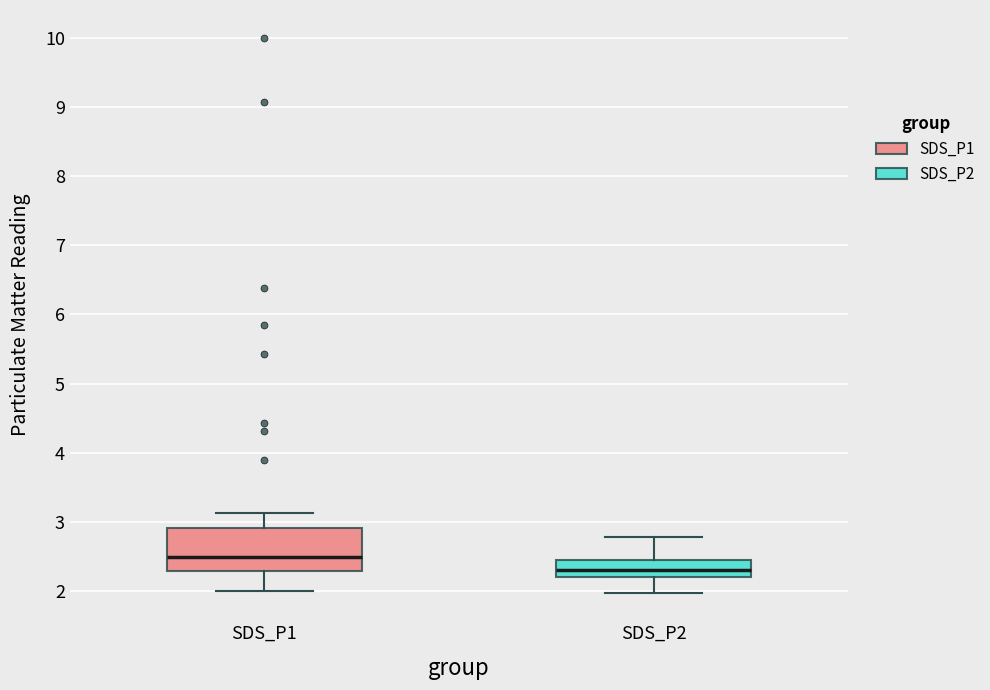

Comparing the boxes themselves (not the whiskers), which one is the tallest?

SDS_P1